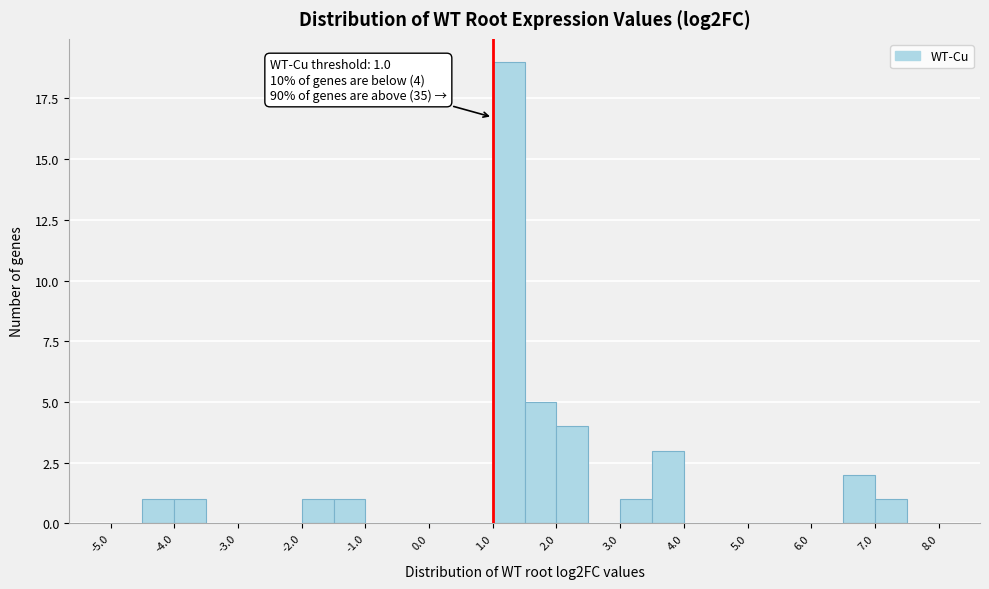

Over which range of the x-axis is the bar tallest?

1.0 to 1.5